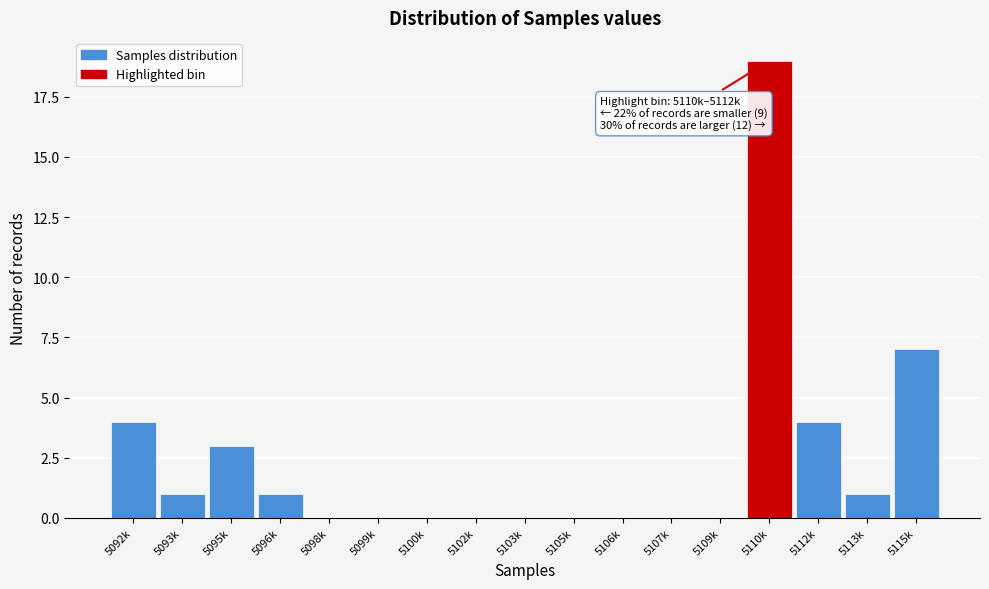

Reading left to right, list all the values displayed in this chart.

5092k=4	5093k=1	5095k=3	5096k=1	5098k=0	5099k=0	5100k=0	5102k=0	5103k=0	5105k=0	5106k=0	5107k=0	5109k=0	5110k=19	5112k=4	5113k=1	5115k=7